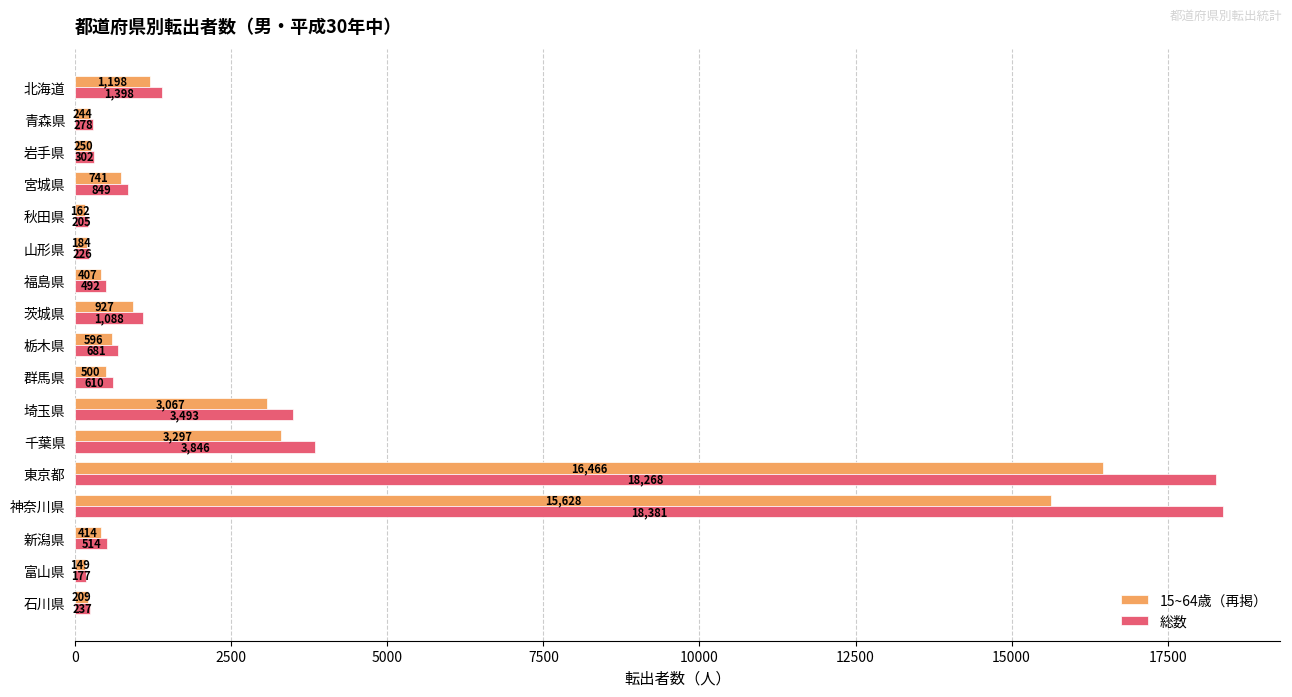

Which label corresponds to the smallest value in the chart?

富山県